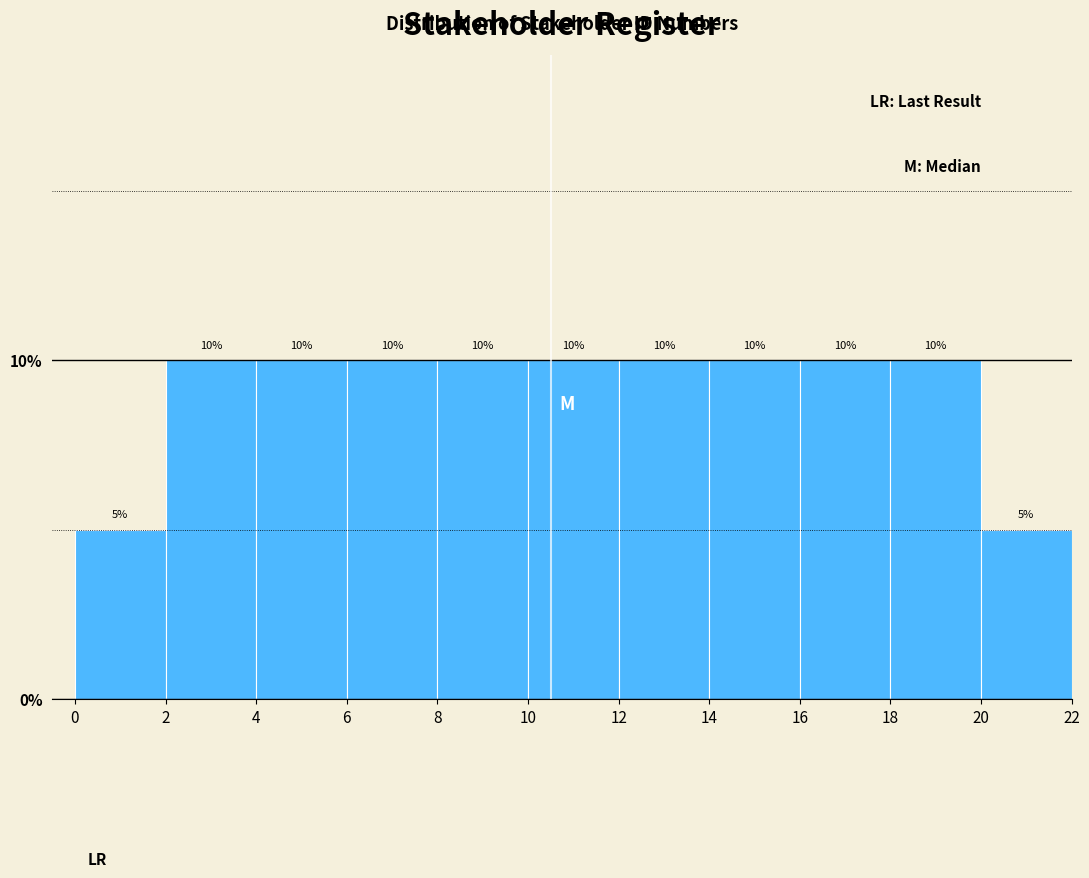

Reading left to right, transcribe this chart: for each bar, give the range it covers on the x-axis and its height.

0 to 2: 5
2 to 4: 10
4 to 6: 10
6 to 8: 10
8 to 10: 10
10 to 12: 10
12 to 14: 10
14 to 16: 10
16 to 18: 10
18 to 20: 10
20 to 22: 5